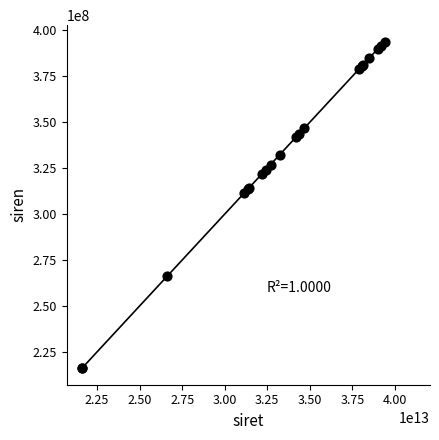

What Y value in the scatter plot is closest to 304982171?

311503528